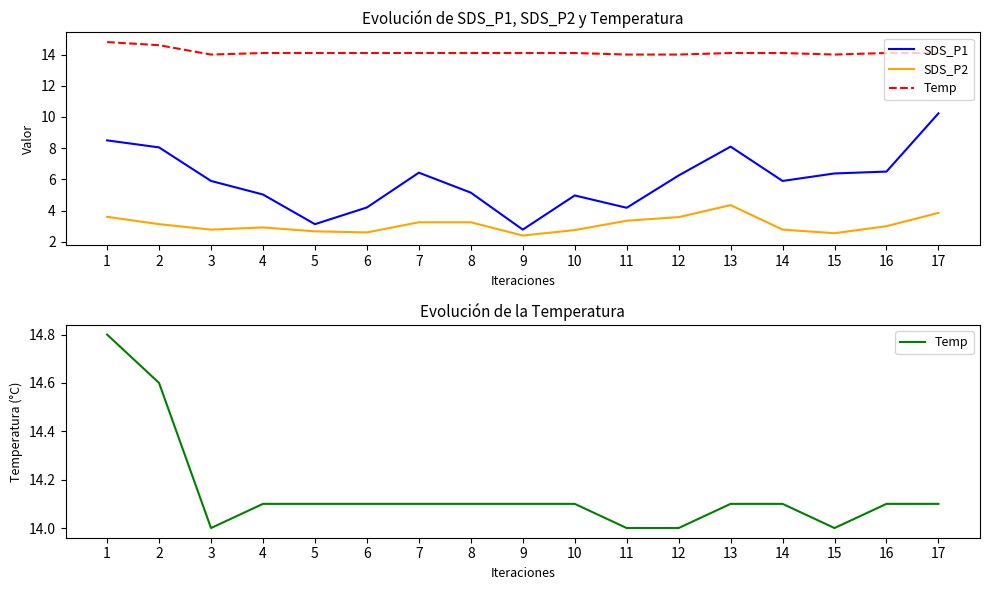

What is the sum of the Temp values at 2 and 12?

28.6